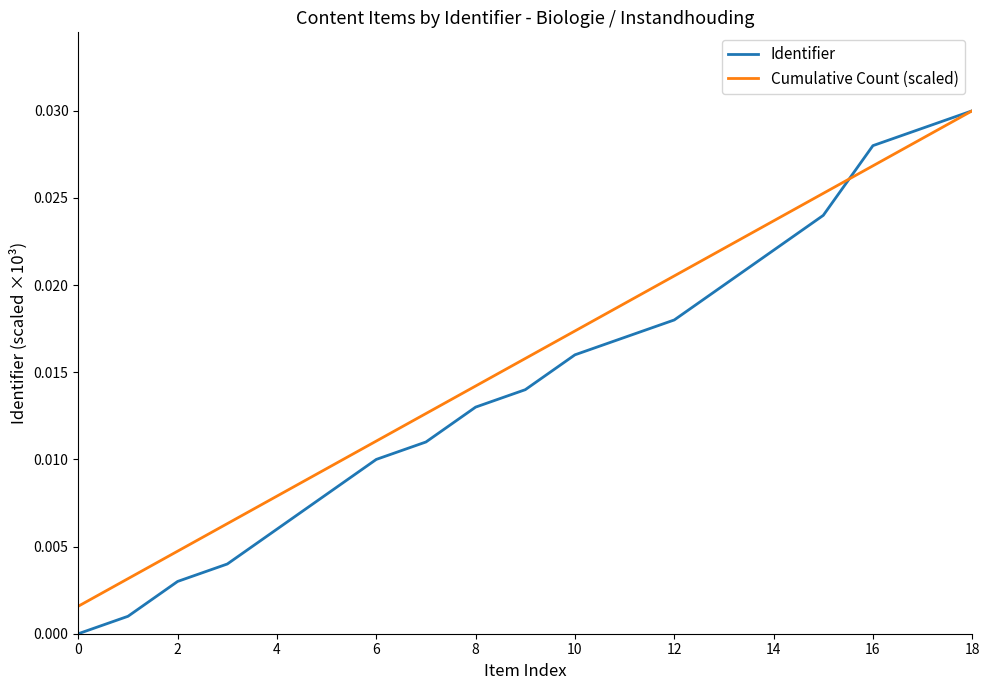

Which series has the widest spread of values?

Identifier